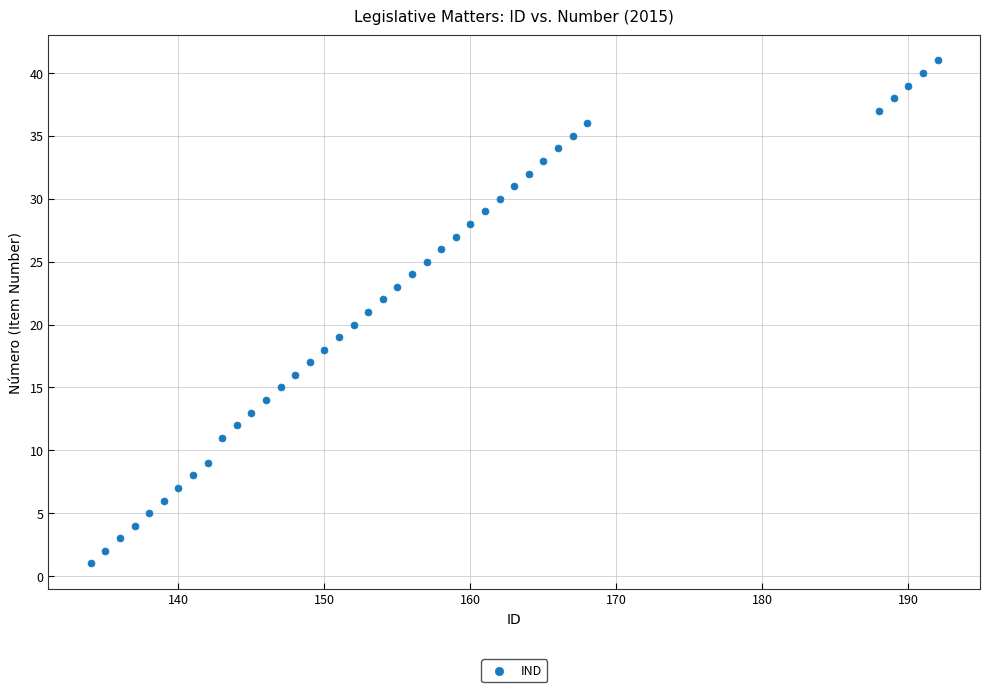

What is the range of Y values (max minus min)?

40